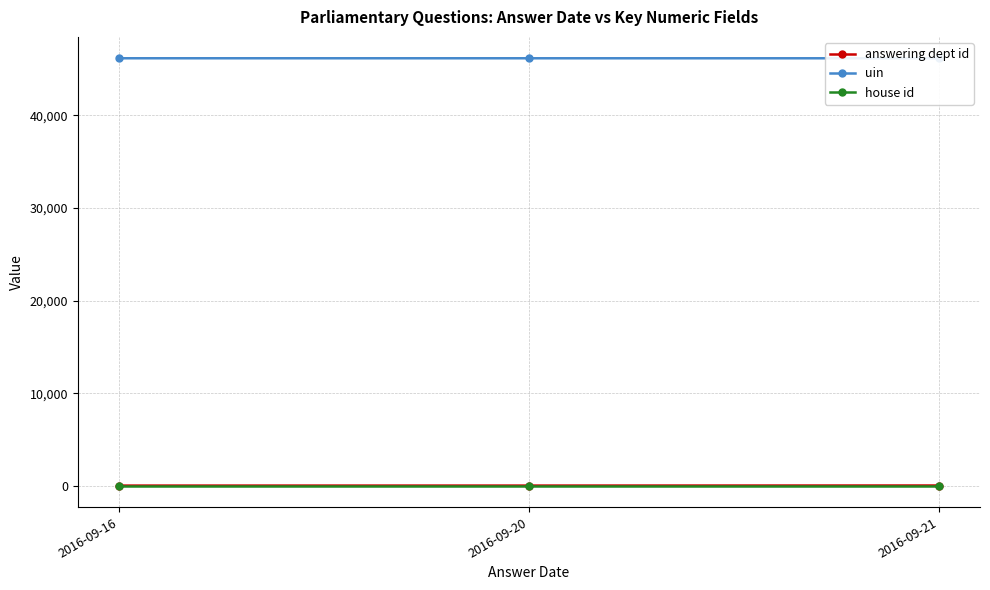

Is it true that house id equals 1 at 2016-09-16?

True